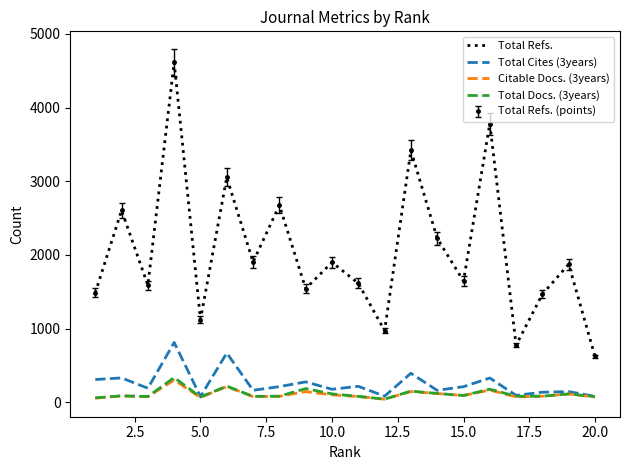

How many values in the Citable Docs. (3years) series are below 86?

10